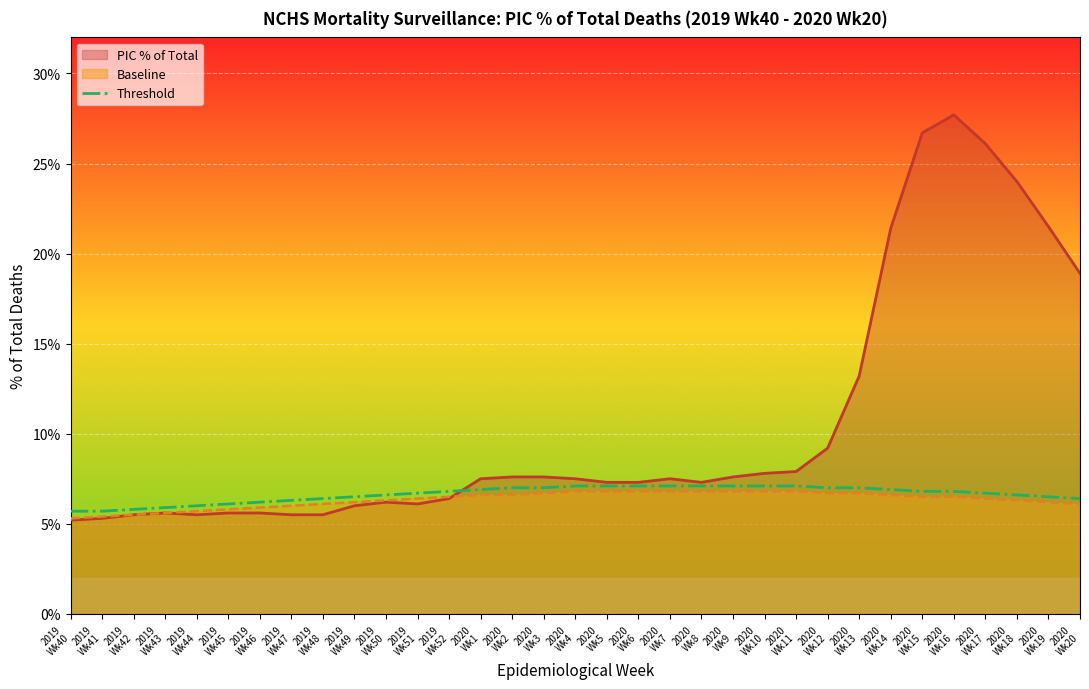

Is it true that the value at 2020
Wk1 is 6.9?

True